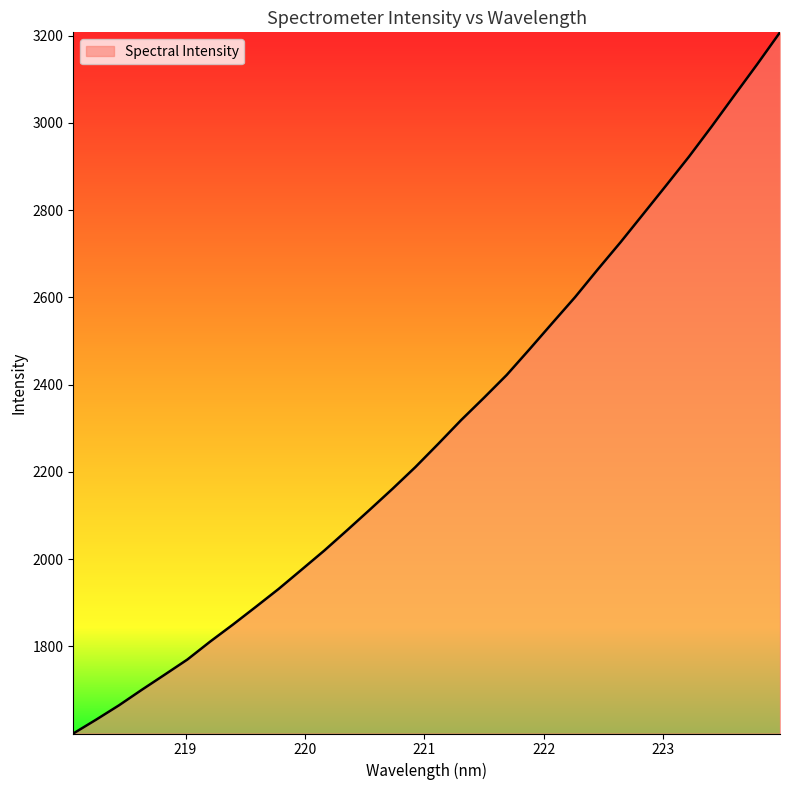

What is the maximum value shown in the chart?

3207.8